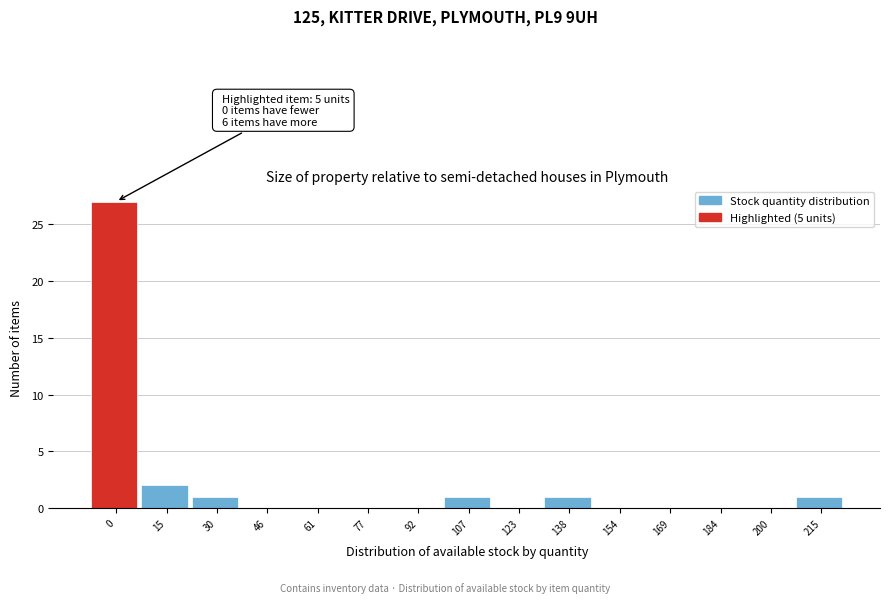

Reading right to left, what are all the values shown in this chart?

215=1	200=0	184=0	169=0	154=0	138=1	123=0	107=1	92=0	77=0	61=0	46=0	30=1	15=2	0=27